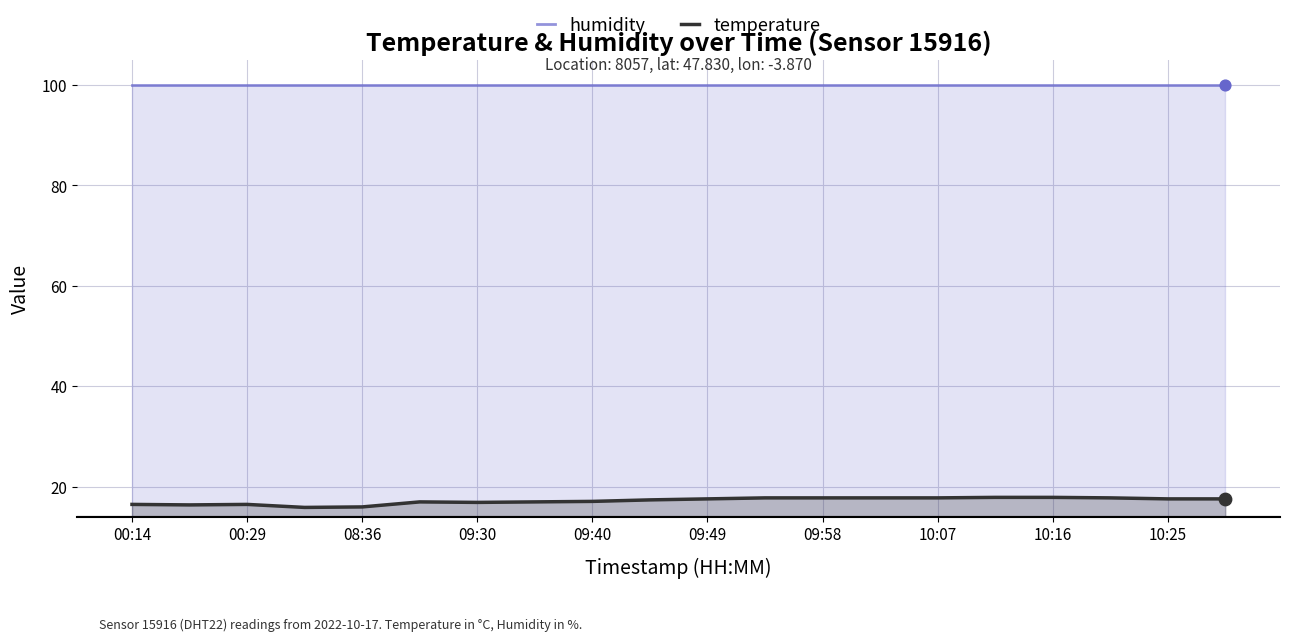

Which series contains the lowest Y value?

temperature